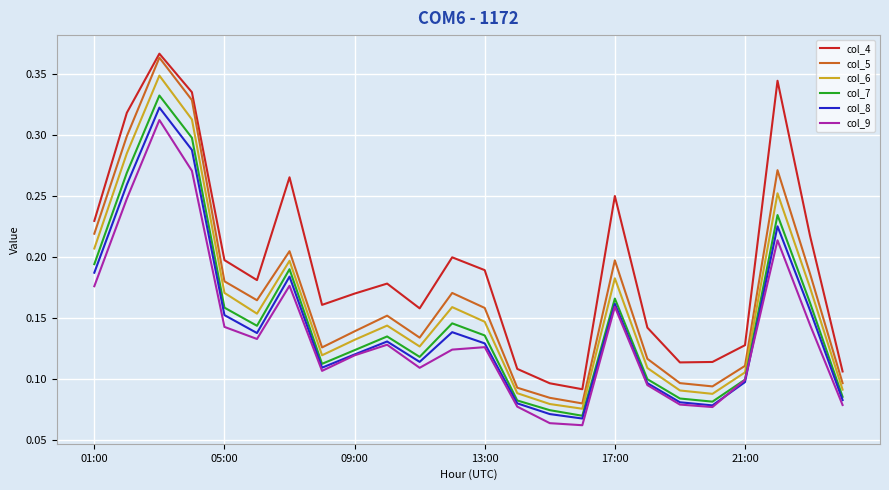

How many col_6 values are between 0 and 1?

24